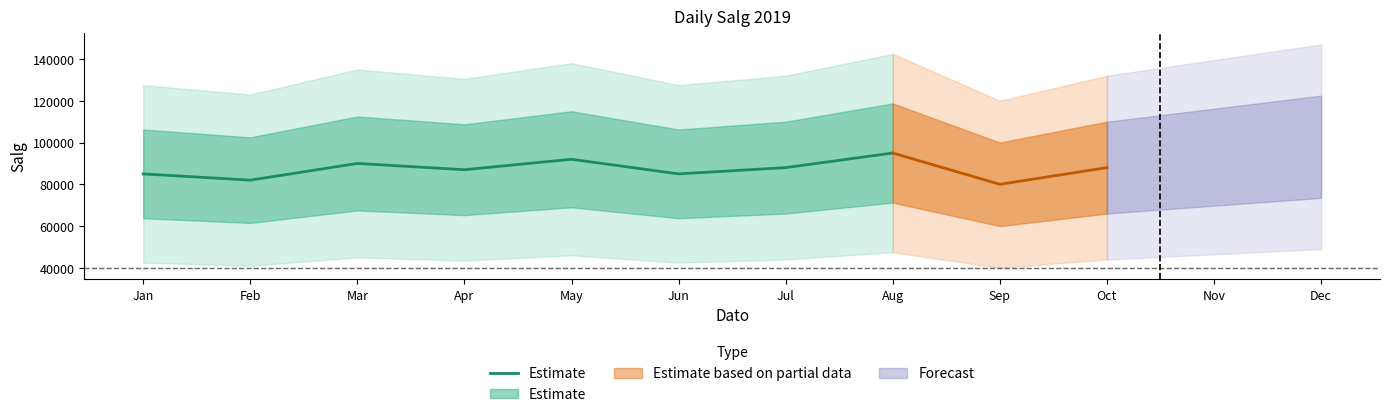

True or false: the data shows 95000 at Aug.

True